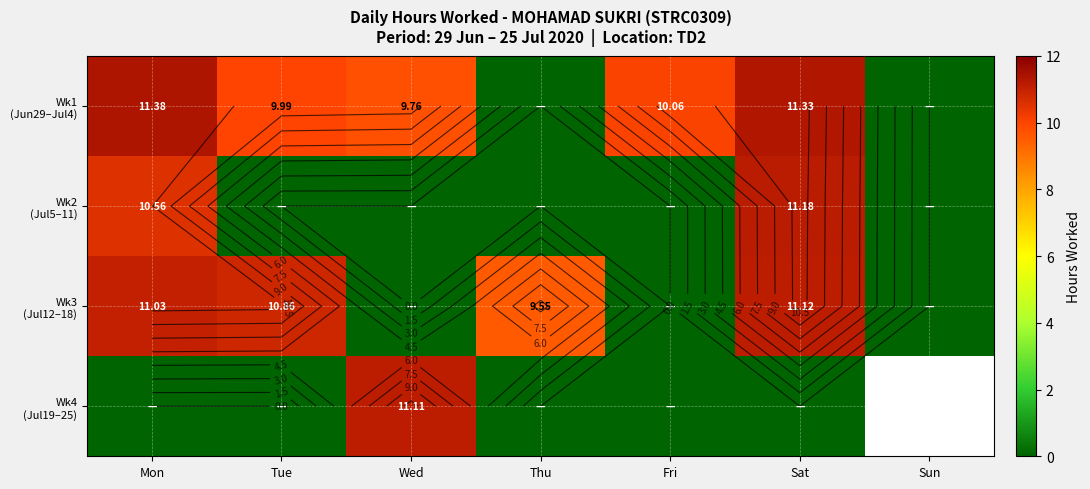

Between Wed and Mon, which is larger?

Mon